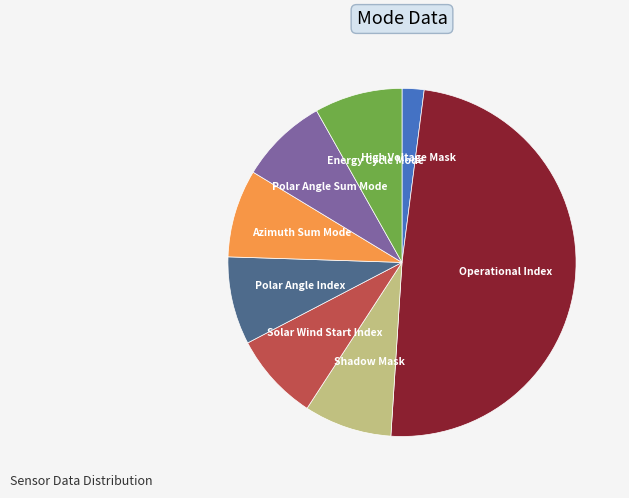

Which has a higher value, Shadow Mask or High Voltage Mask?

Shadow Mask